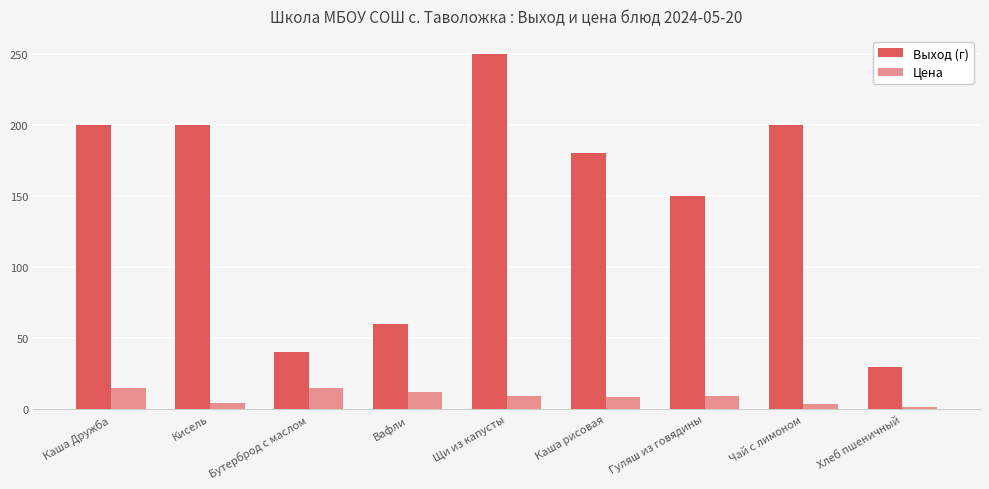

True or false: Выход (г) has a value of 66.9 at Бутерброд с маслом.

False